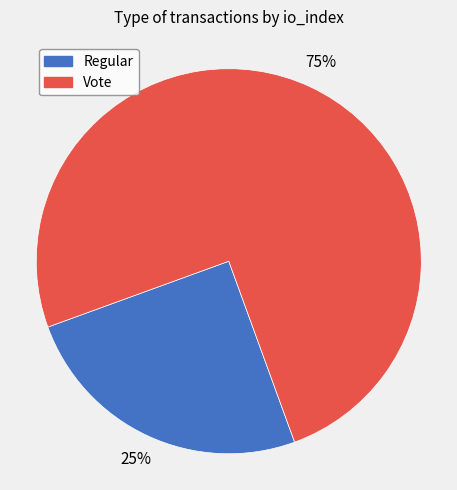

What is the smallest slice in the pie chart?

Regular